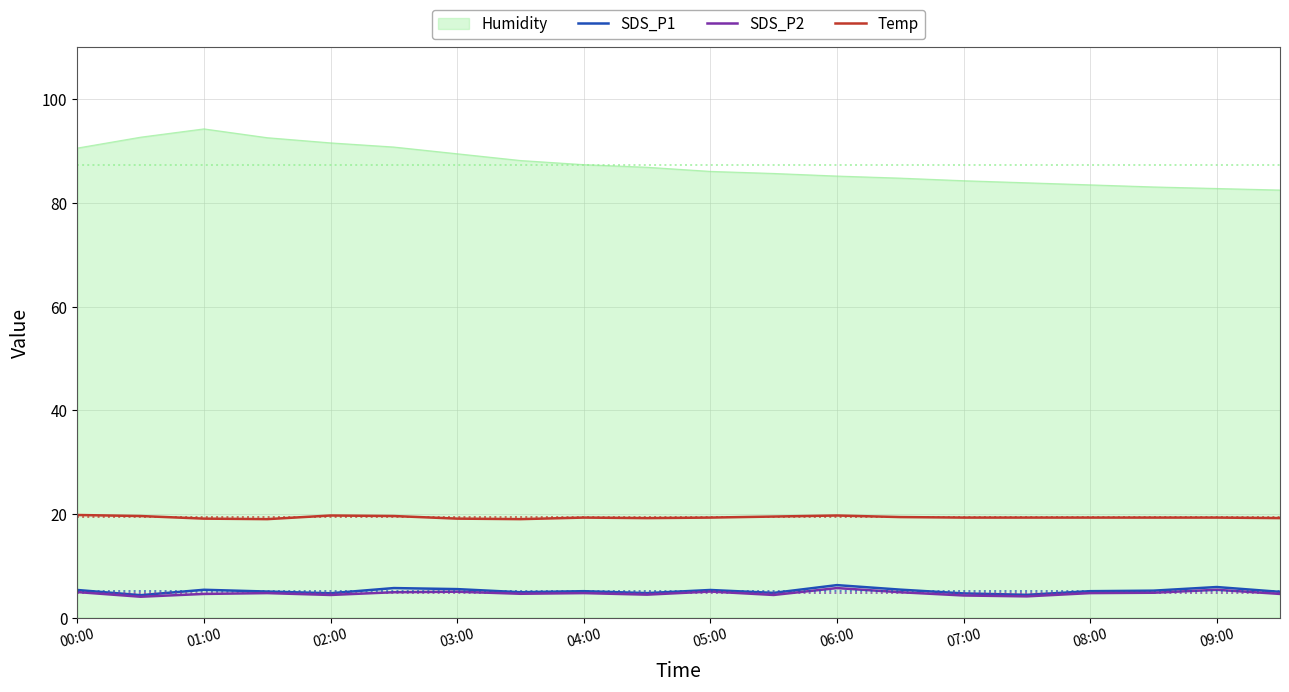

True or false: Temp and SDS_P2 intersect in this chart.

False